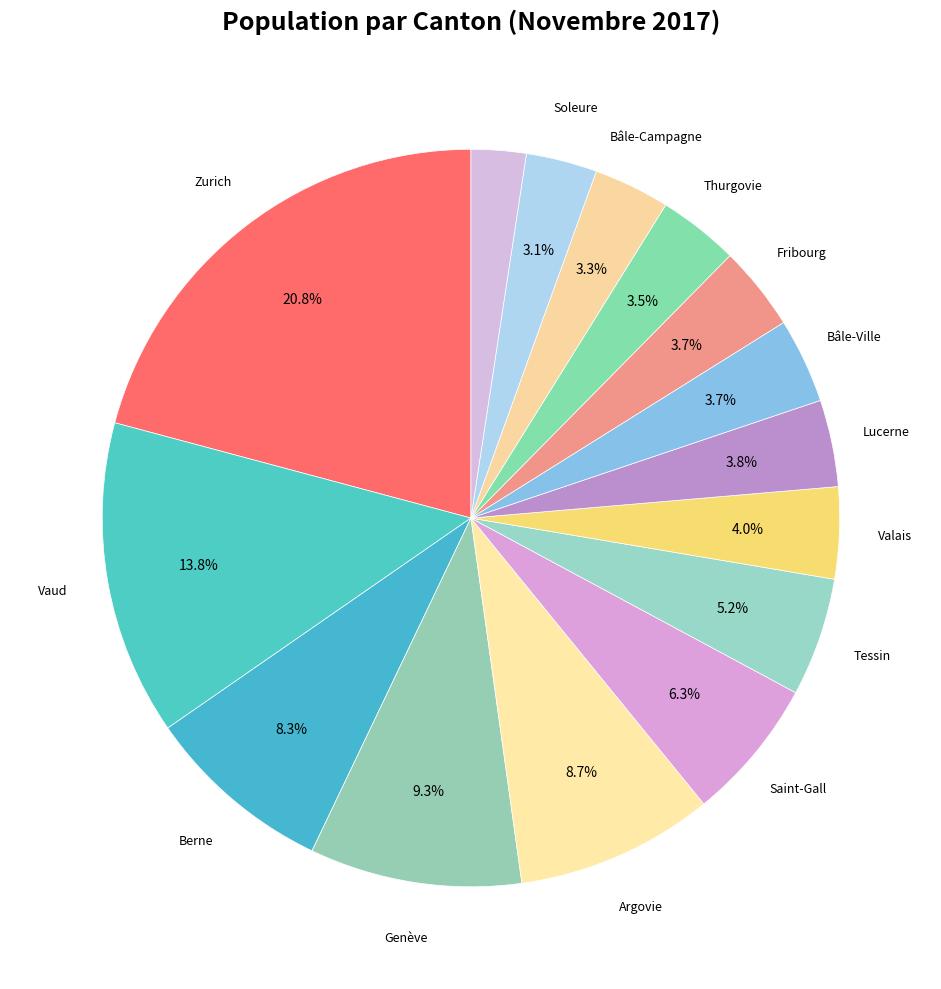

How many slices are in this pie chart?

15